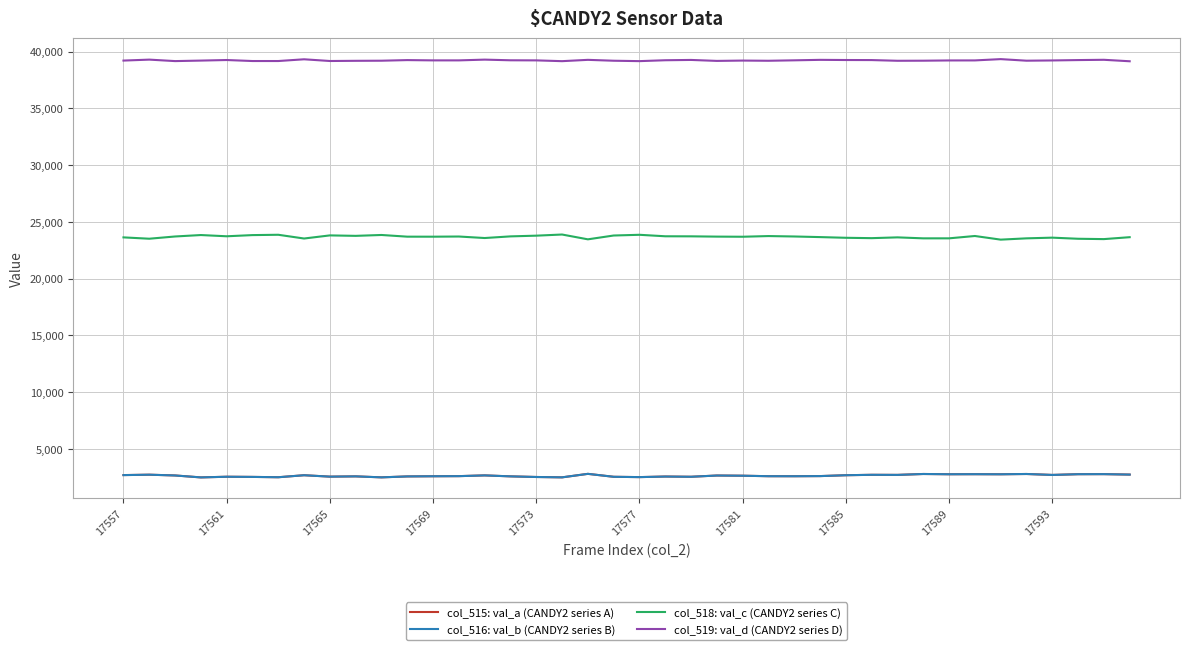

What is the maximum value shown in the chart?

39345